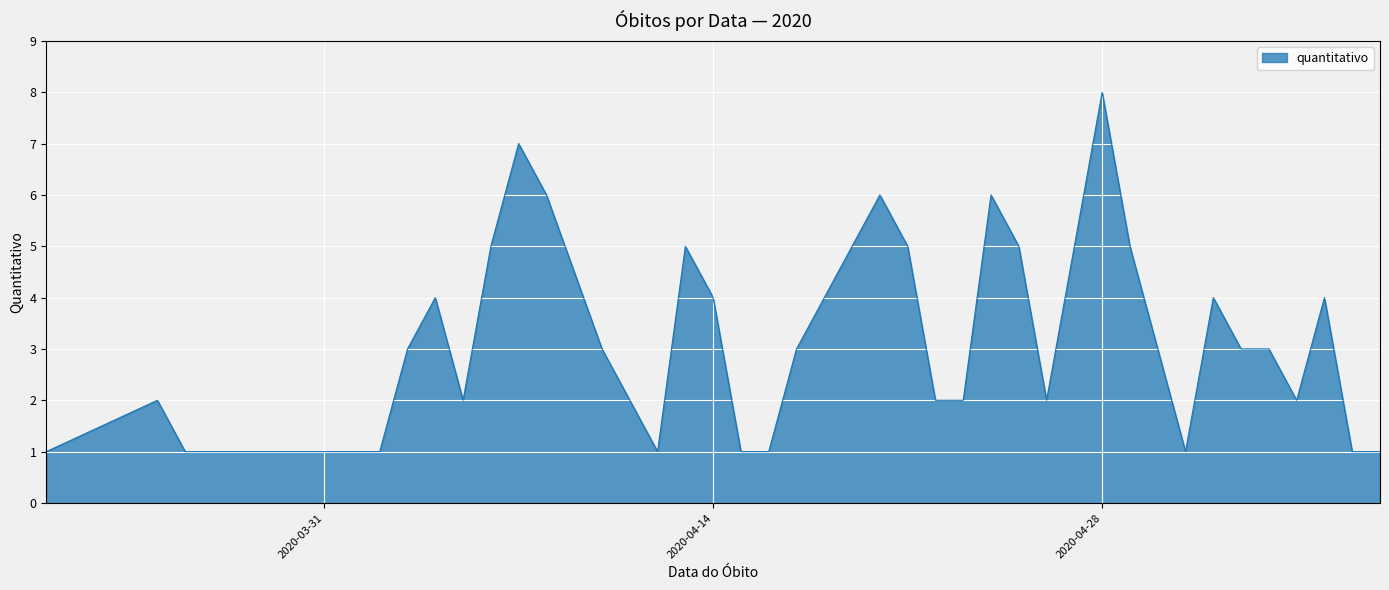

How many lines are shown in the chart?

1